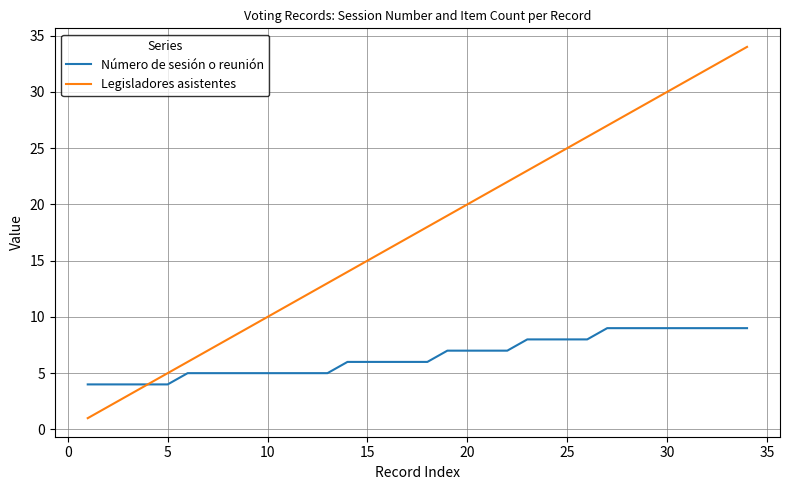

Which series has the largest total across all categories?

Legisladores asistentes